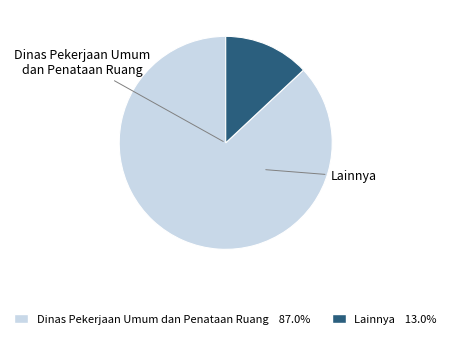

Does any single category account for the majority?

Yes